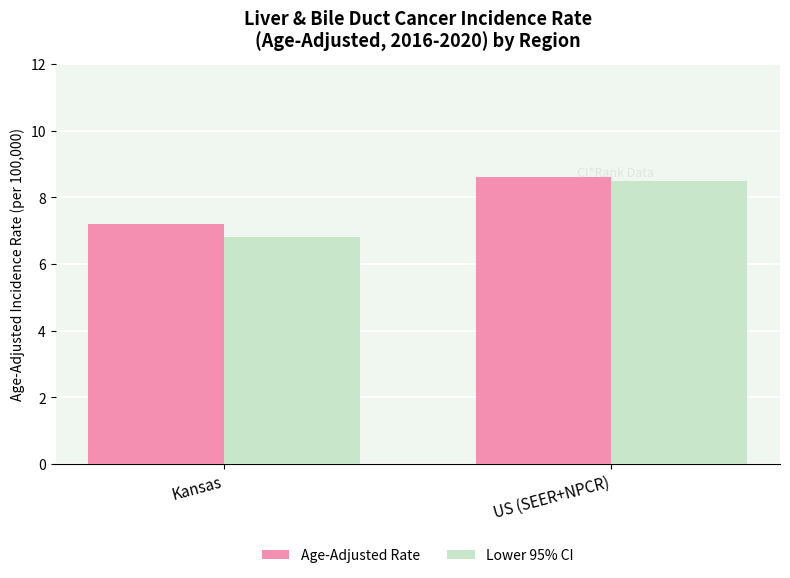

What is the minimum value for Lower 95% CI?

6.8